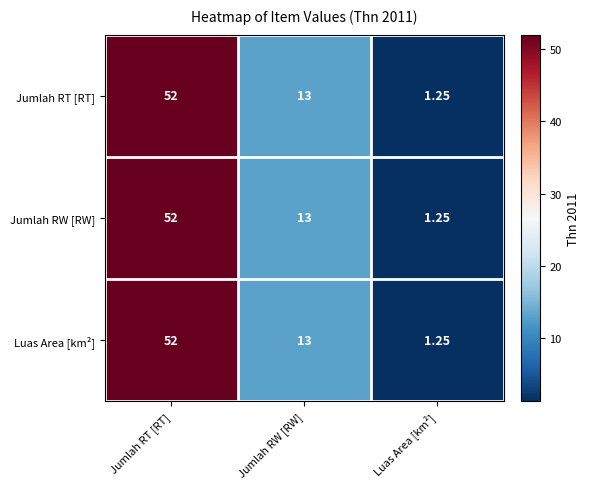

Rank the categories by Jumlah RT [RT] value from lowest to highest.

Luas Area [km²], Jumlah RW [RW], Jumlah RT [RT]